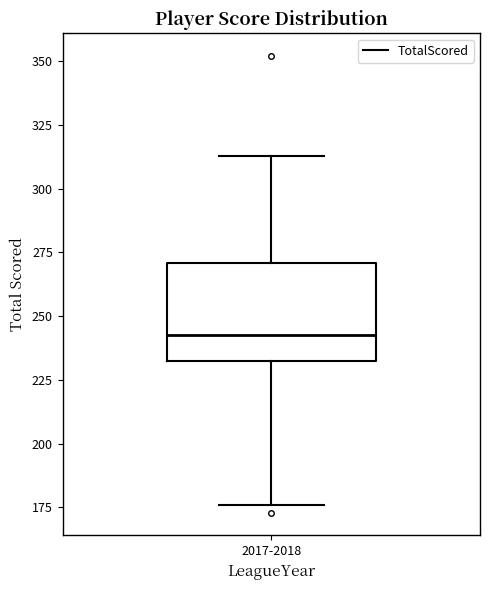

Transcribe this box plot: give where the median line is, the range the box spans, and where the two whiskers end, as read against the y-axis. The values are not printed on the chart, so give them approximately, as read against the axis.

median 245, box 230 to 270, whiskers 175 to 315